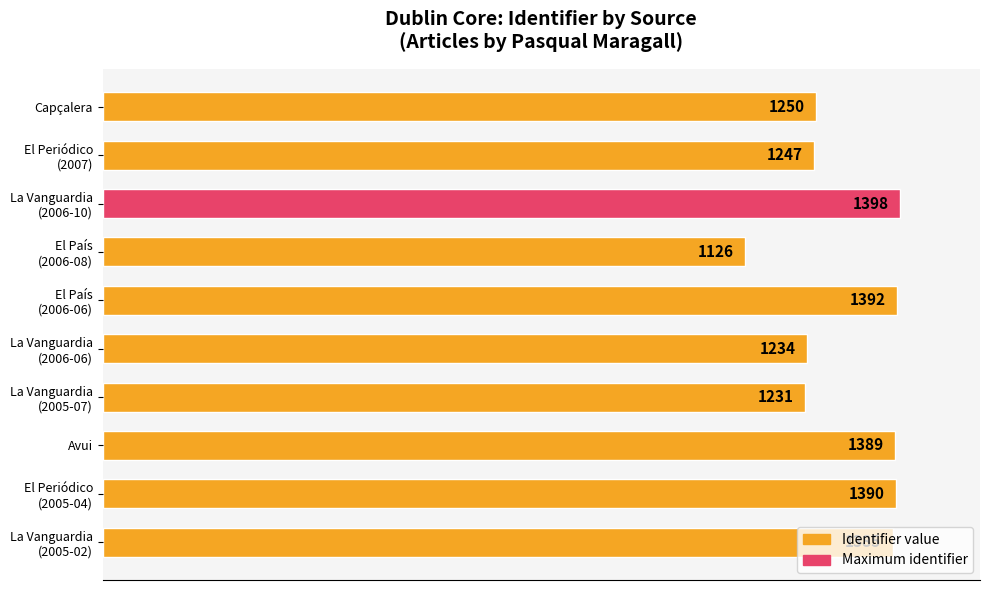

What is the smallest value displayed?

1126